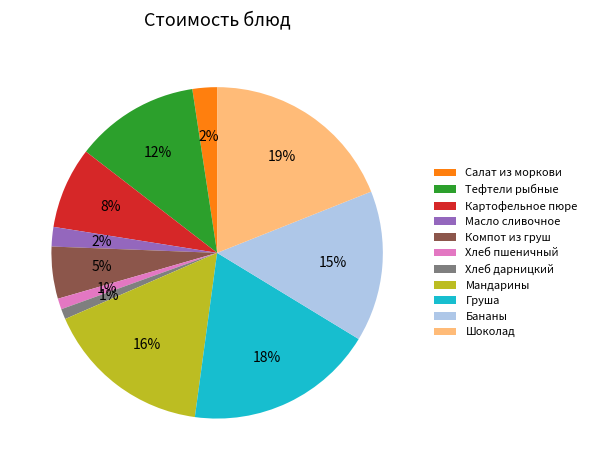

True or false: Компот из груш accounts for 5% of the total.

True